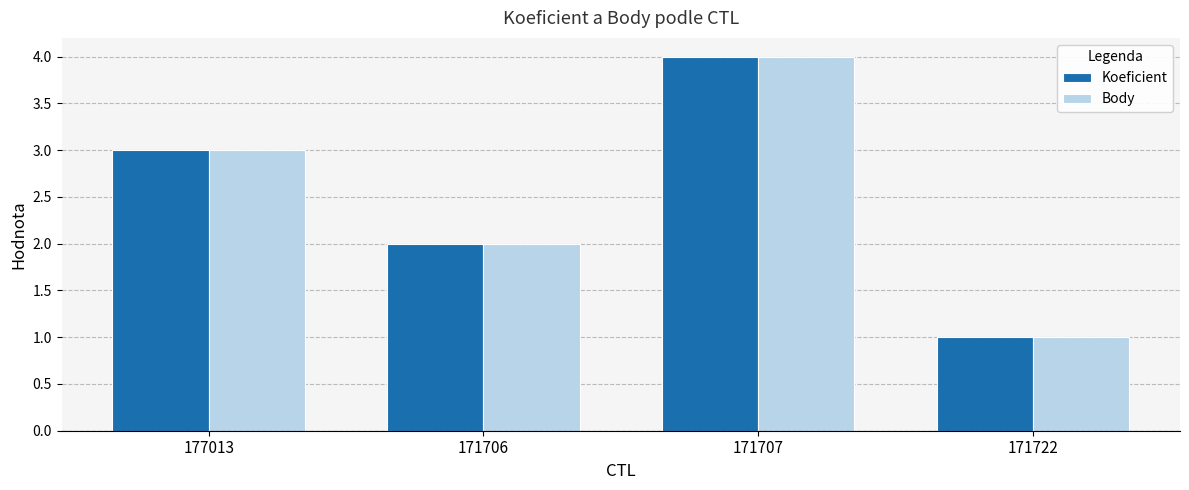

What position from the left is 171706?

2